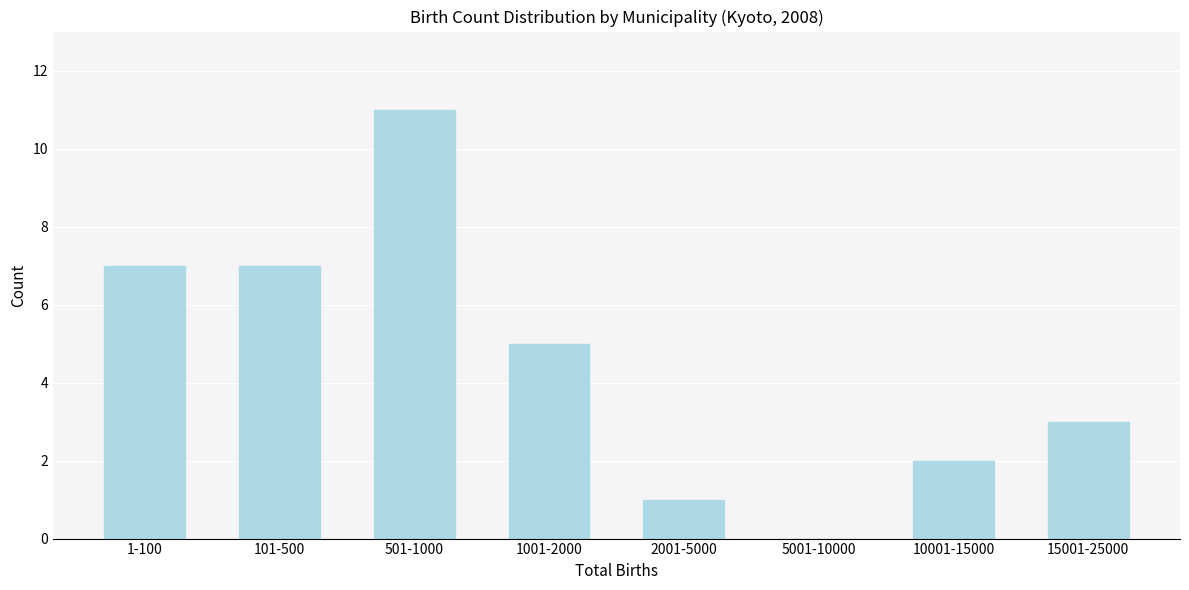

Reading left to right, what are all the values shown in this chart?

1-100=7	101-500=7	501-1000=11	1001-2000=5	2001-5000=1	5001-10000=0	10001-15000=2	15001-25000=3